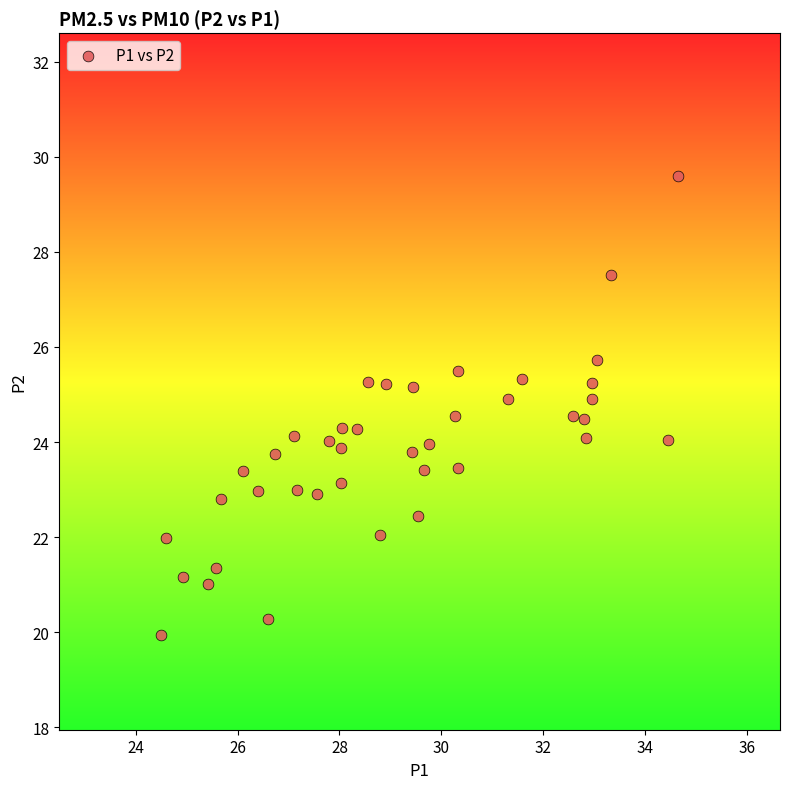

What is the range of X values (max minus min)?

10.1